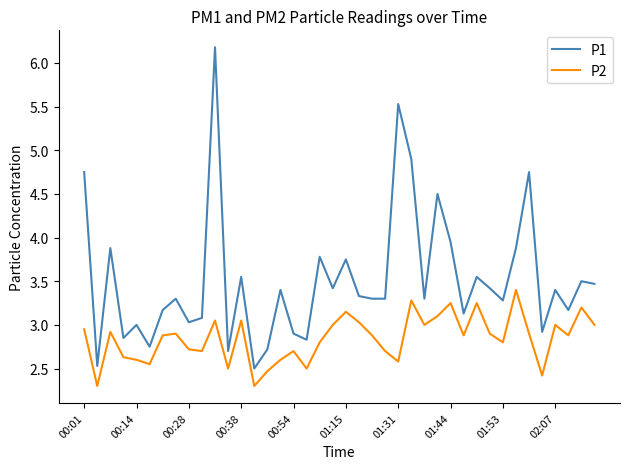

Rank the series by their maximum value, from lowest to highest.

P2, P1